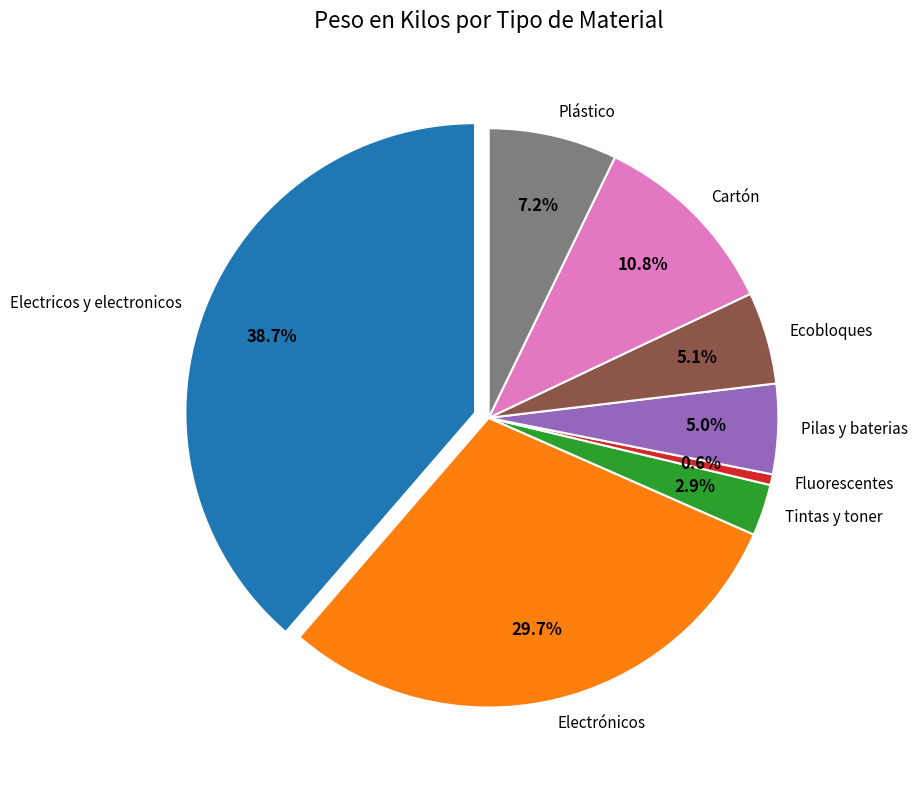

Count the number of slices in the pie.

8